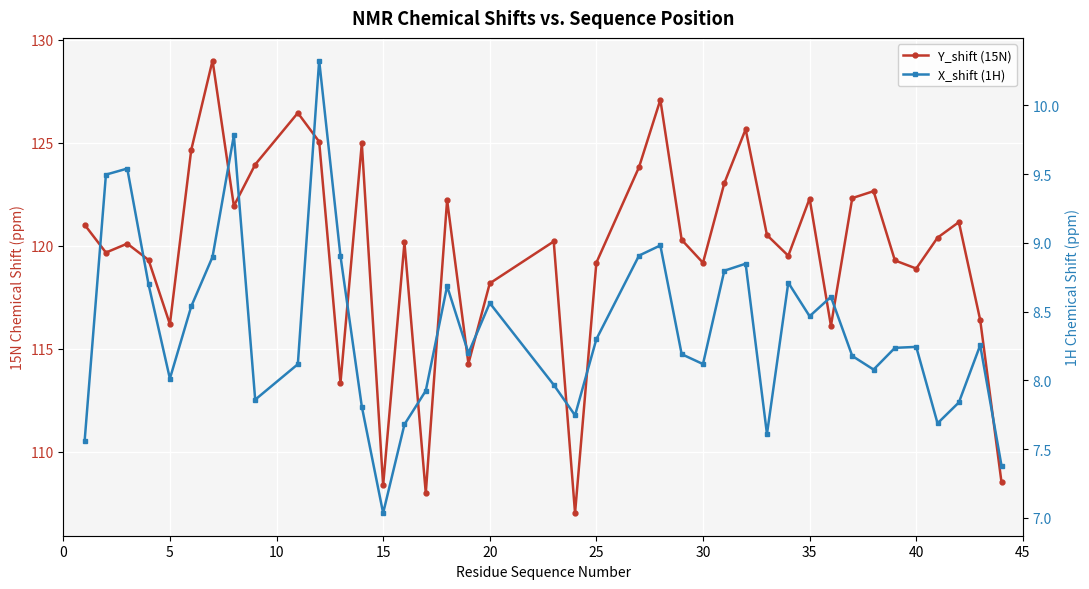

What is the average value of the X_shift (1H) series?

8.4